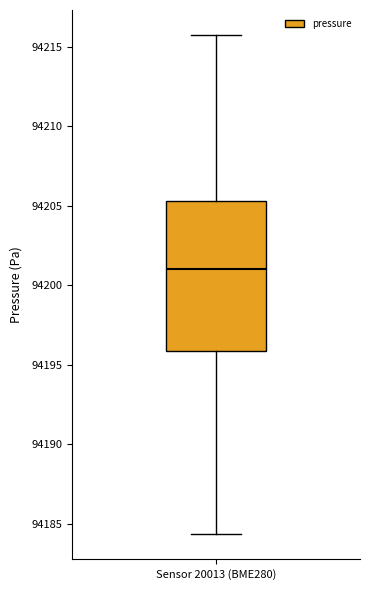

Transcribe this box plot: give where the median line is, the range the box spans, and where the two whiskers end, as read against the y-axis. The values are not printed on the chart, so give them approximately, as read against the axis.

median 94201.0, box 94196.0 to 94205.5, whiskers 94184.5 to 94216.0